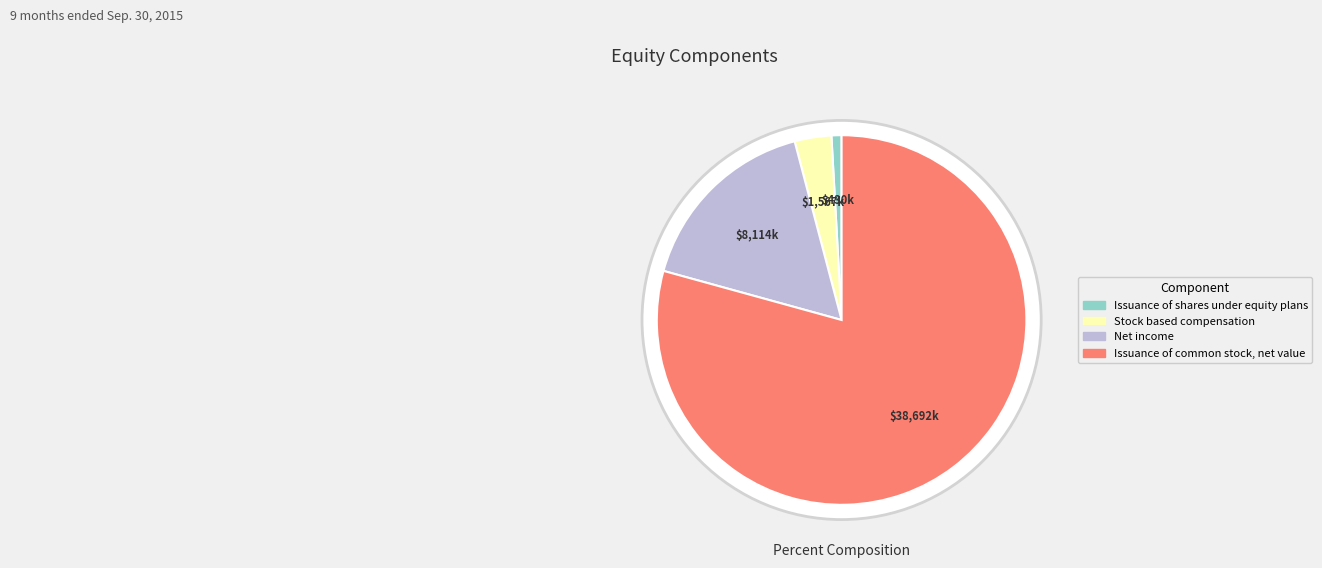

To the nearest percent, what percentage of the pie is Issuance of shares
under equity plans?

1%